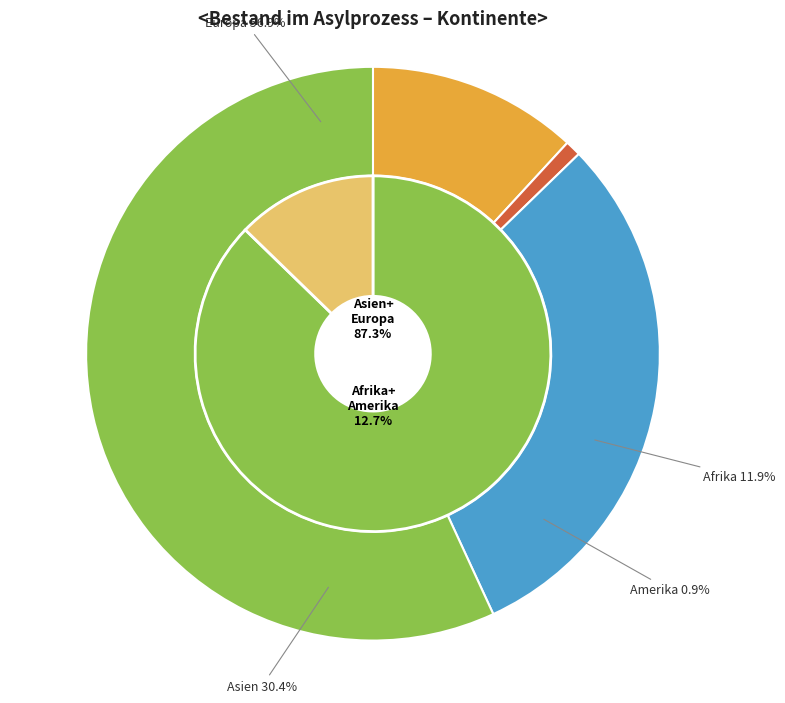

To the nearest percent, what is the difference between the largest and smallest slice percentages?

56%